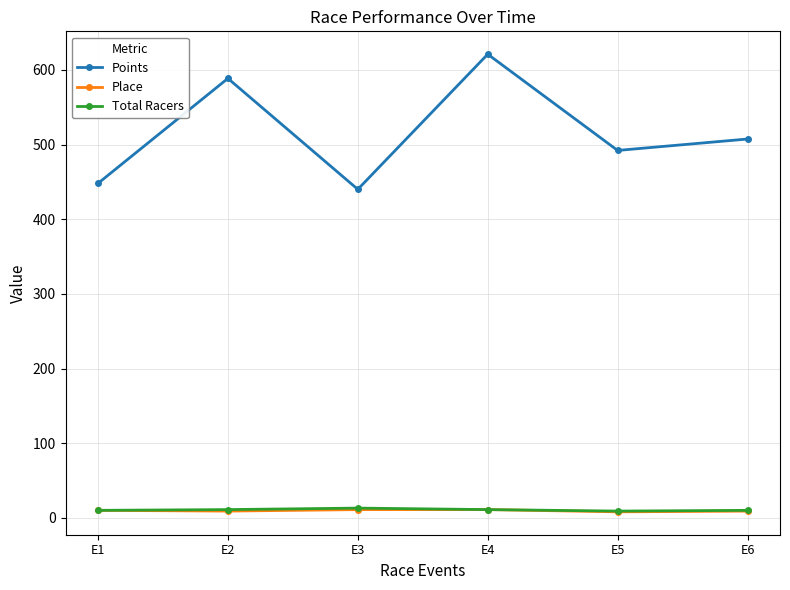

What is the sum of the Total Racers values at E1 and E4?

21.0